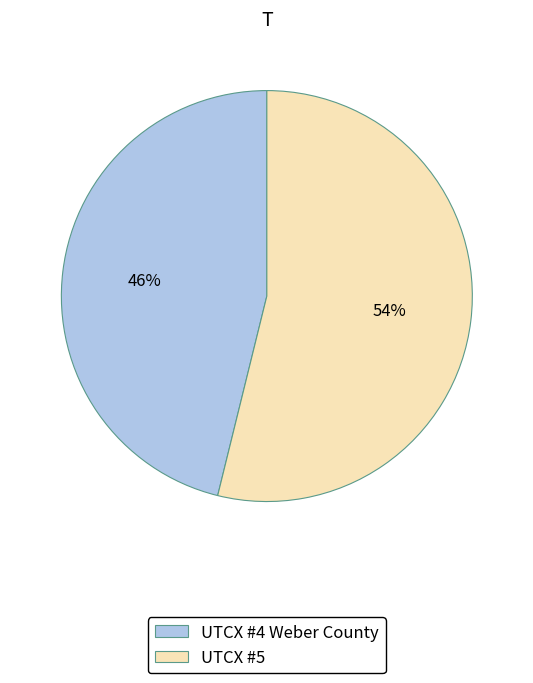

How many slices are in this pie chart?

2